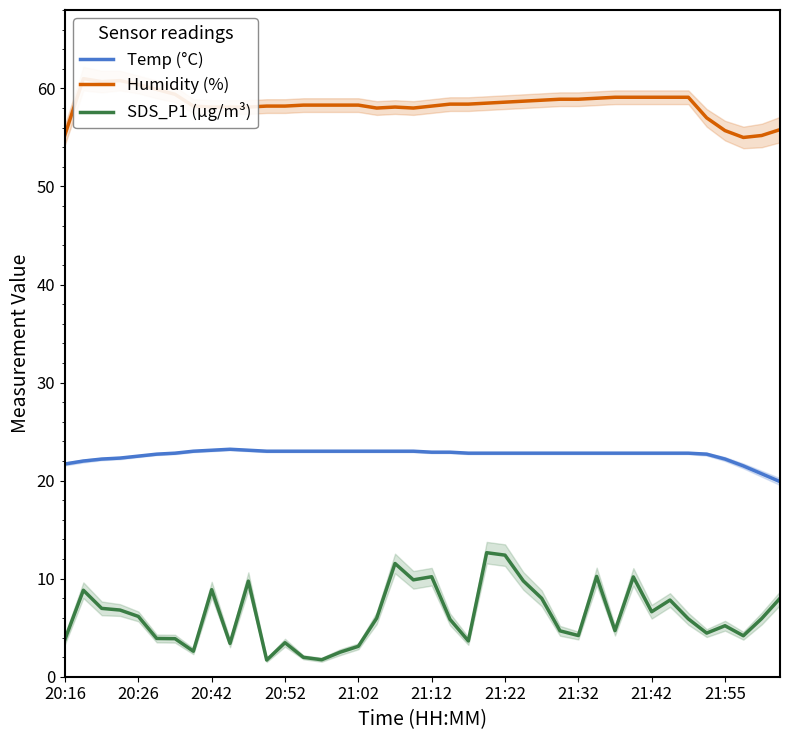

True or false: SDS_P1 (µg/m³) has a value of 8.2 at 21:55.

False